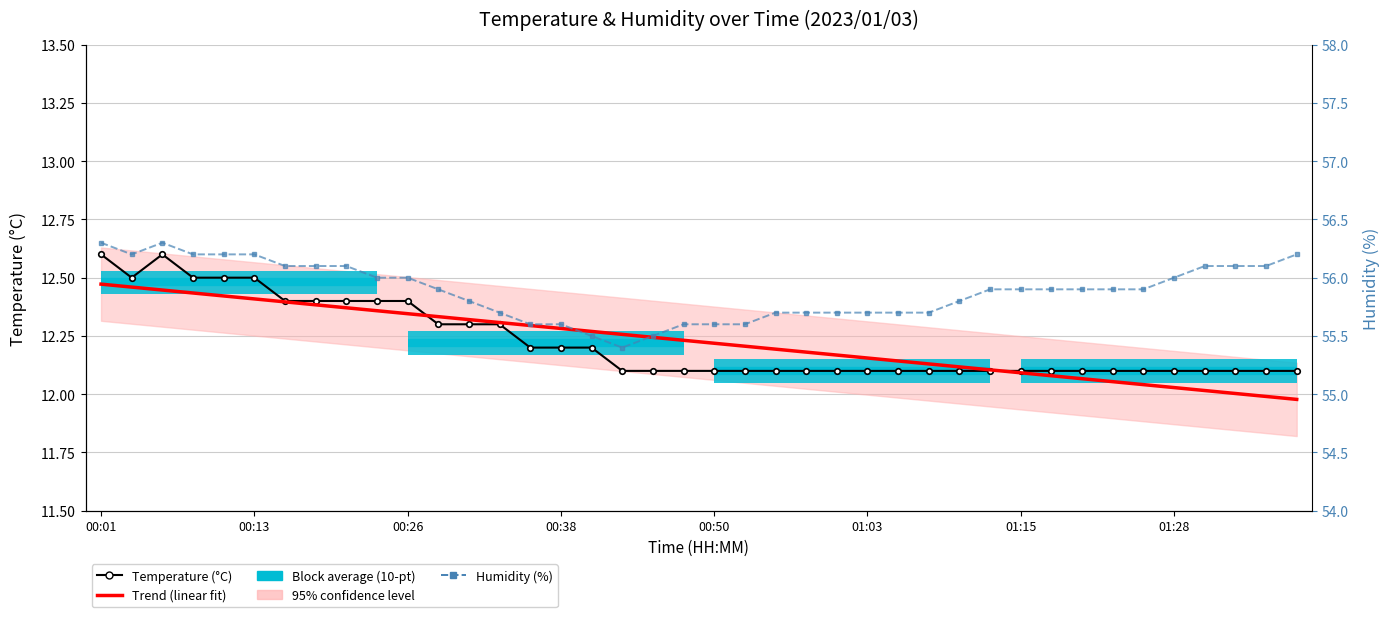

What is the lowest value of the Temperature (°C) series?

12.1